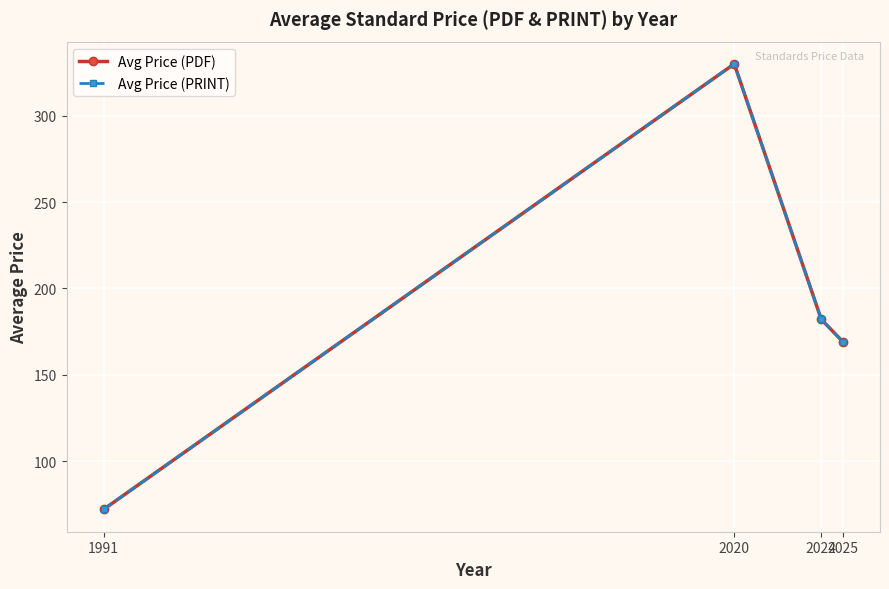

What are all the series names shown in the legend?

Avg Price (PDF), Avg Price (PRINT)